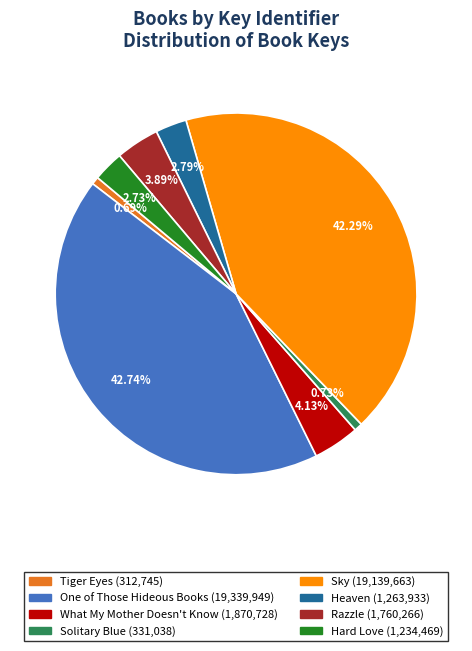

The Sky slice represents 36% of the pie. True or false?

False